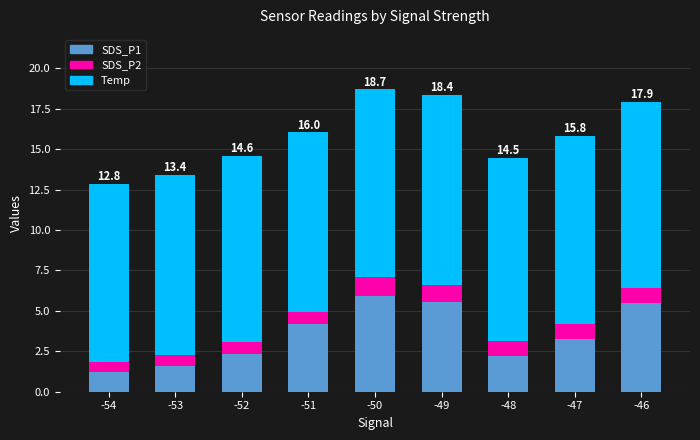

What is the difference between the second highest and second lowest values in the SDS_P1 series?

4.0